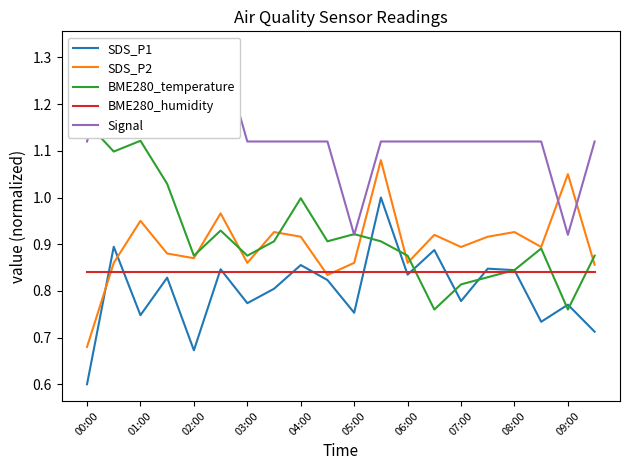

Where is SDS_P2 nearest to the value 0?

00:00